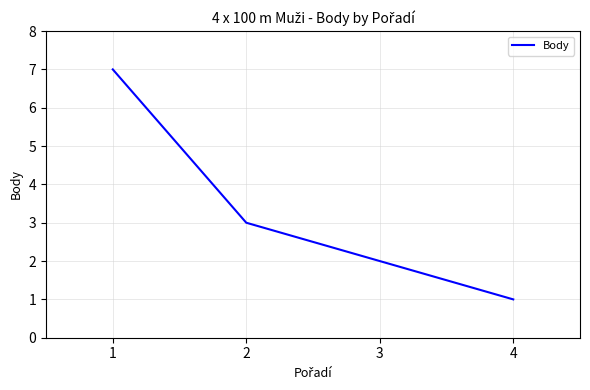

What is the average value?

3